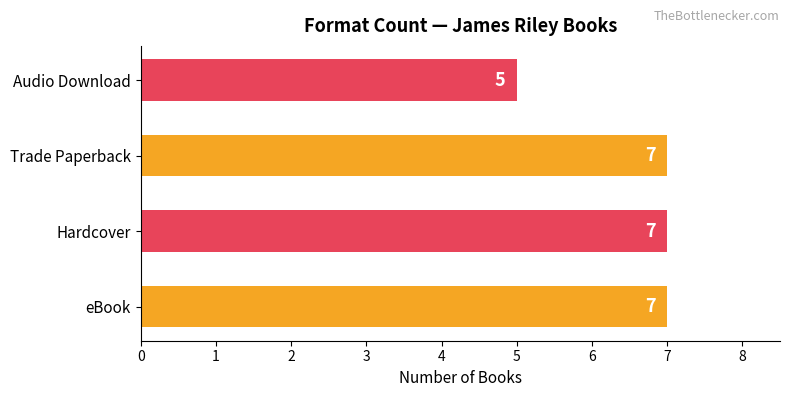

What is the sum of all values?

26